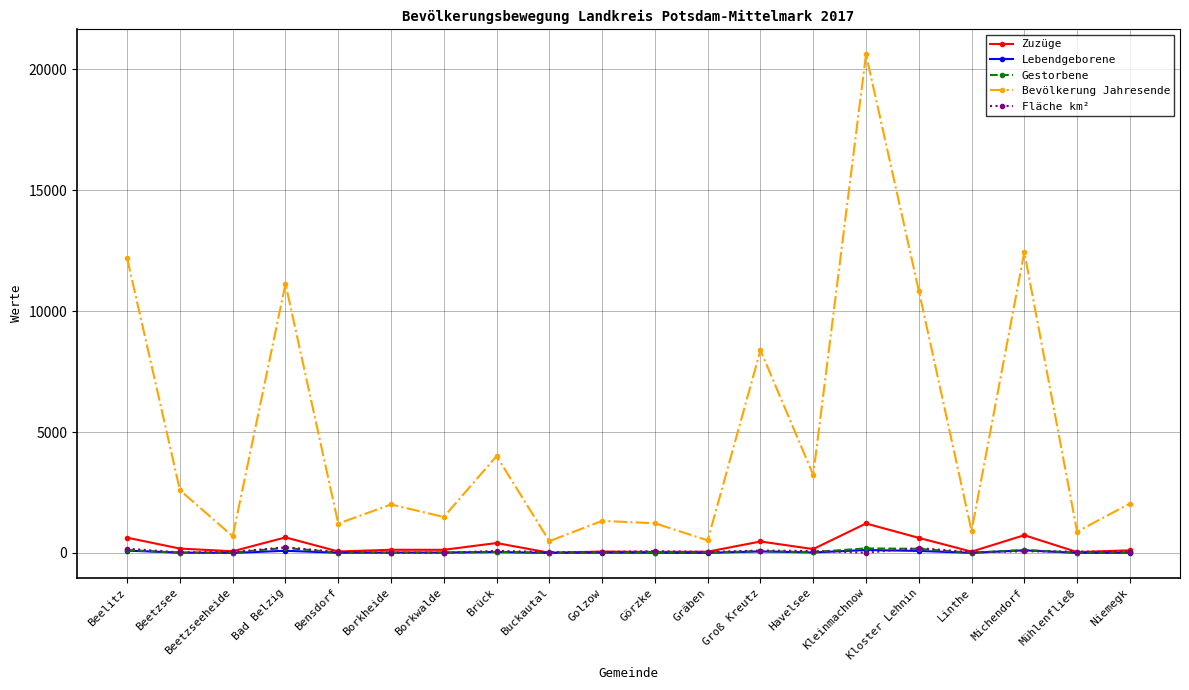

True or false: Bevölkerung Jahresende and Zuzüge intersect in this chart.

False